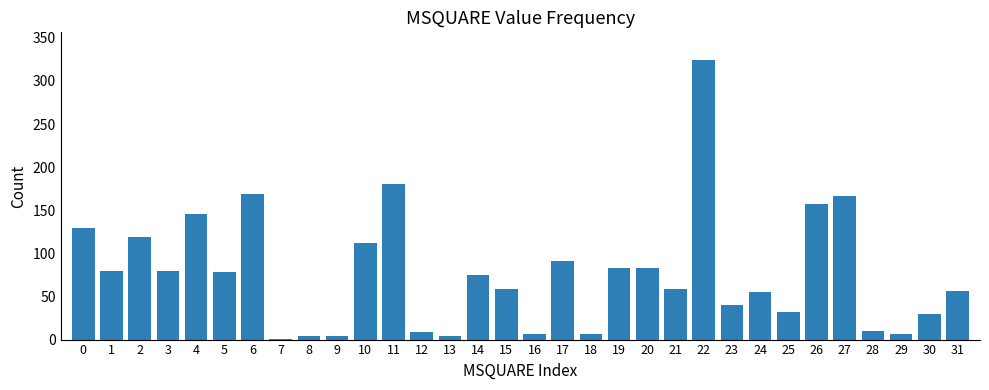

What is the sum of all values?

2456